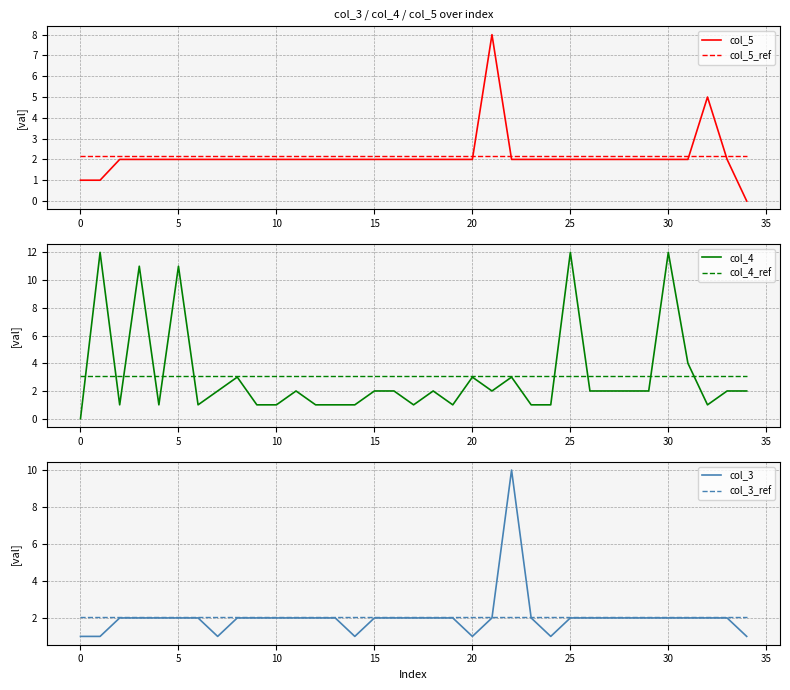

Which series has the largest total across all categories?

col_4